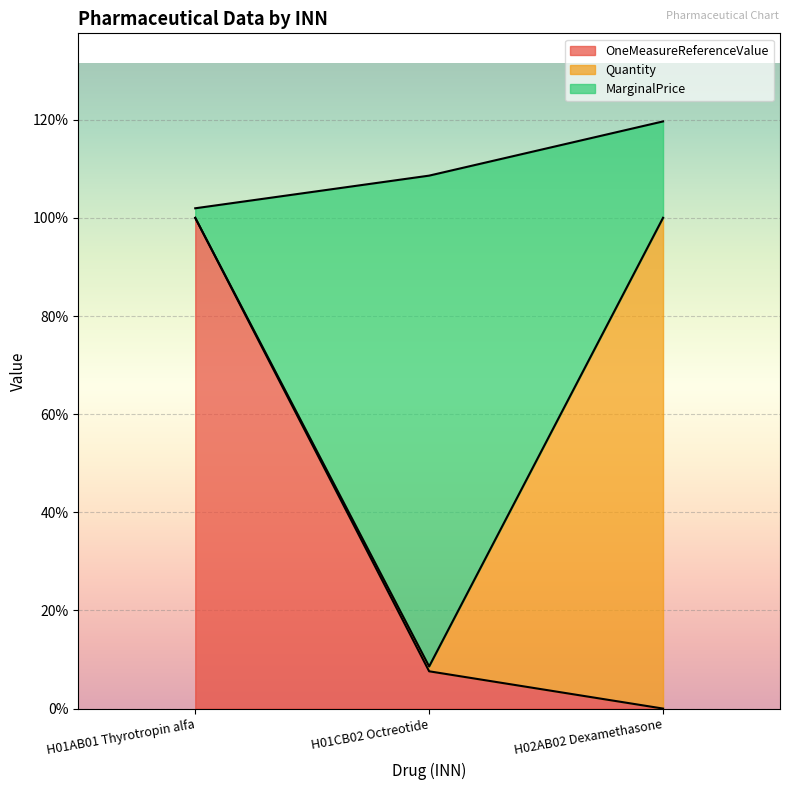

What are all the series names shown in the legend?

OneMeasureReferenceValue, Quantity, MarginalPrice